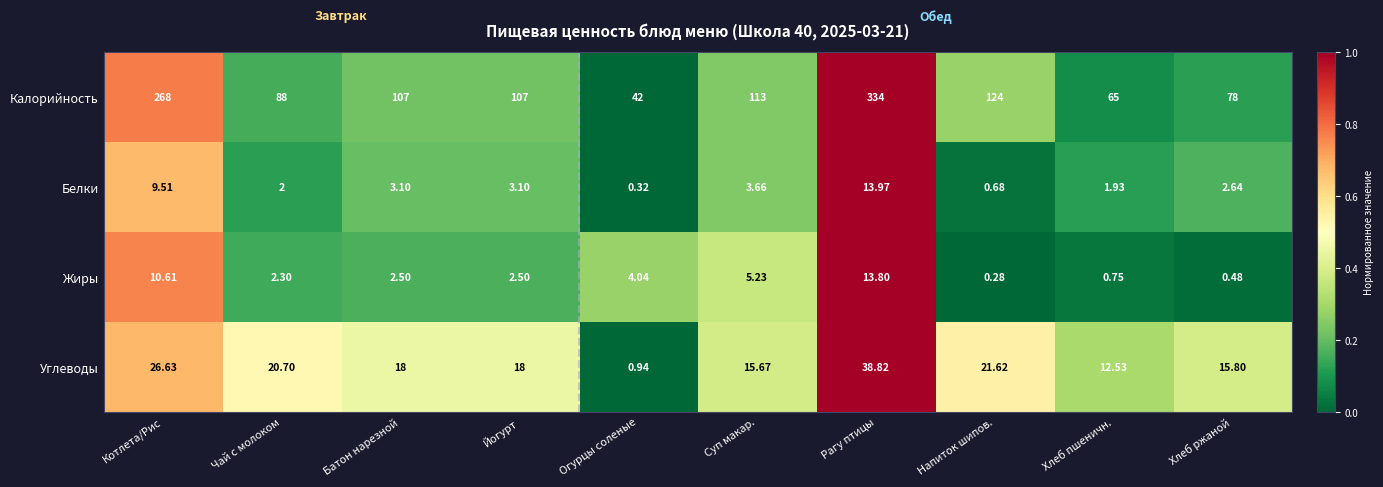

What is the total value across all series at Суп макар.?

137.6